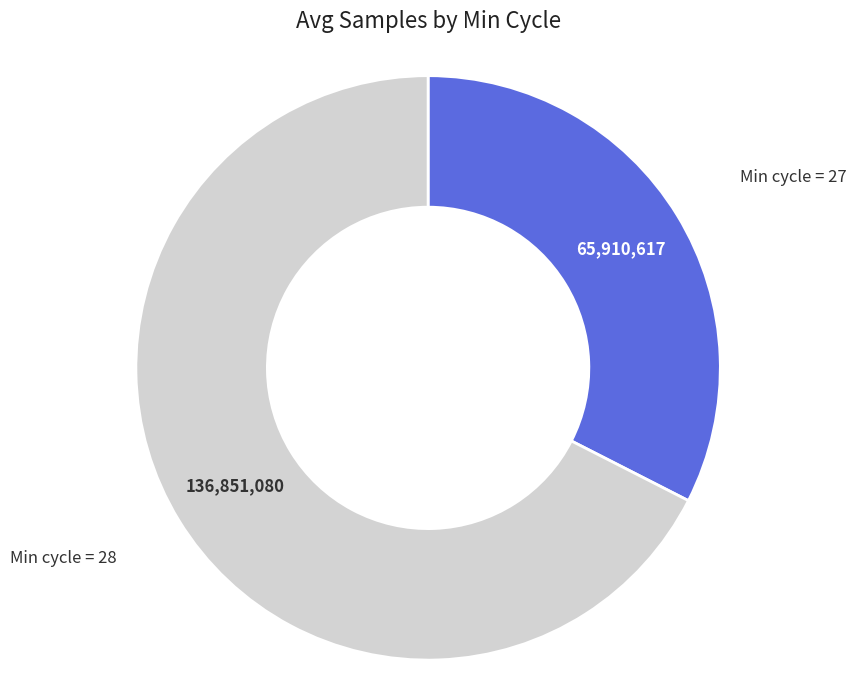

Is there any slice that represents more than half of the pie?

Yes